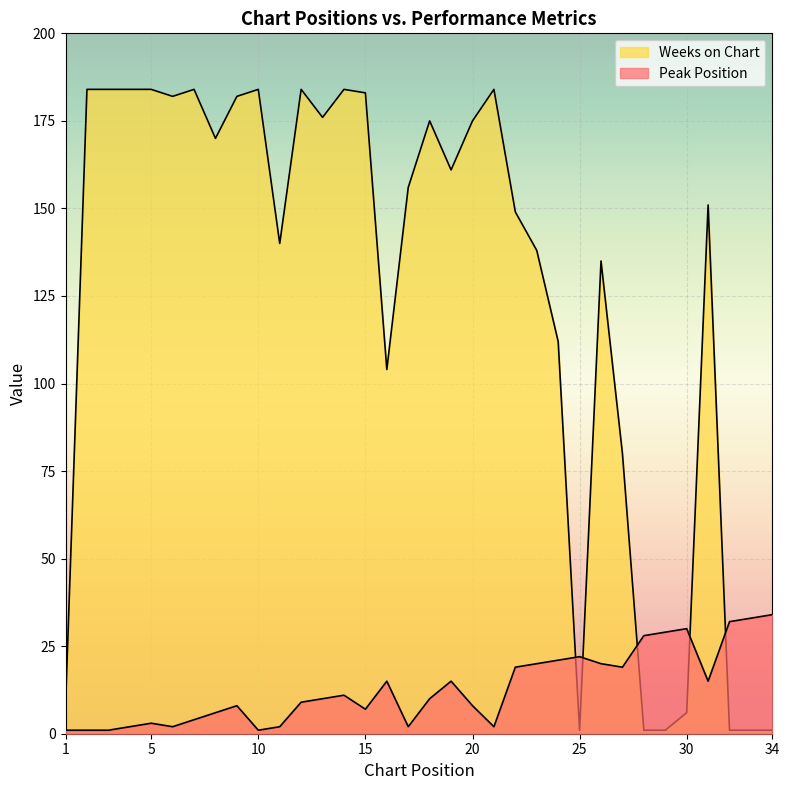

How many categories are shown in the chart?

34